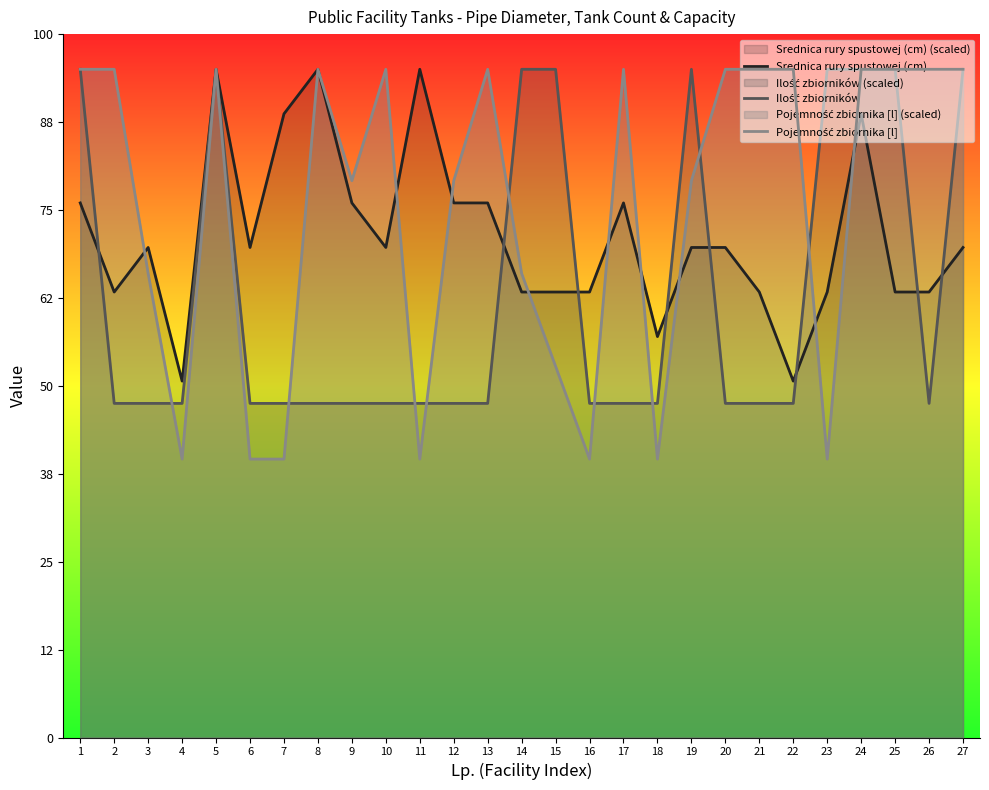

Rank the series by their average value, from highest to lowest.

Pojemność zbiornika [l], Srednica rury spustowej (cm), Ilość zbiorników